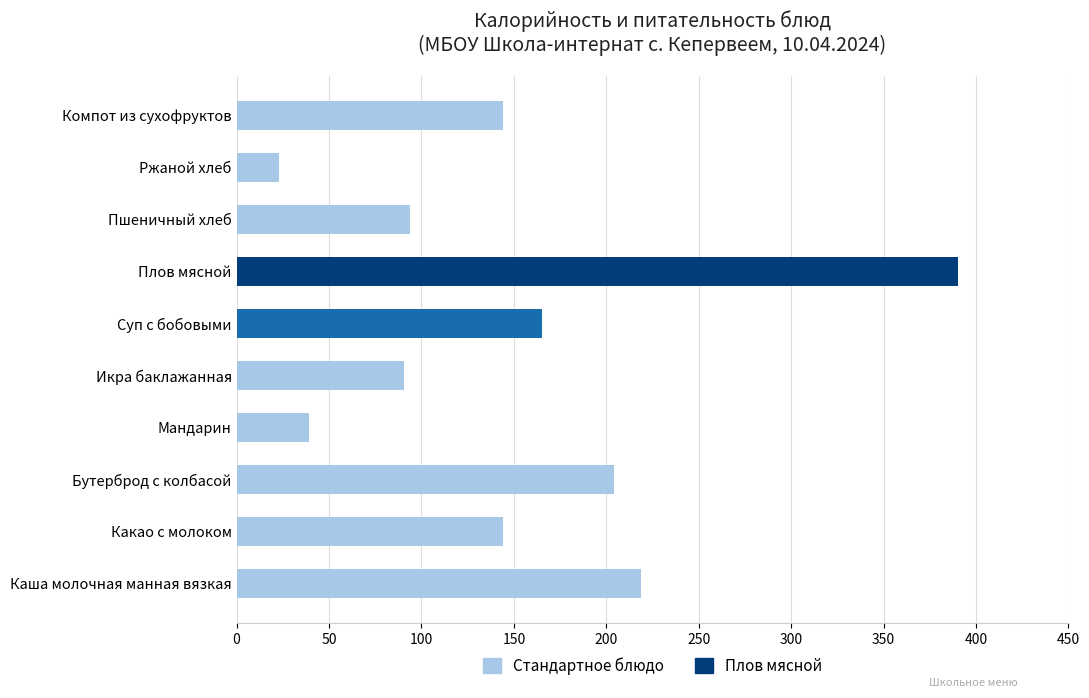

How many series are shown in this chart?

1